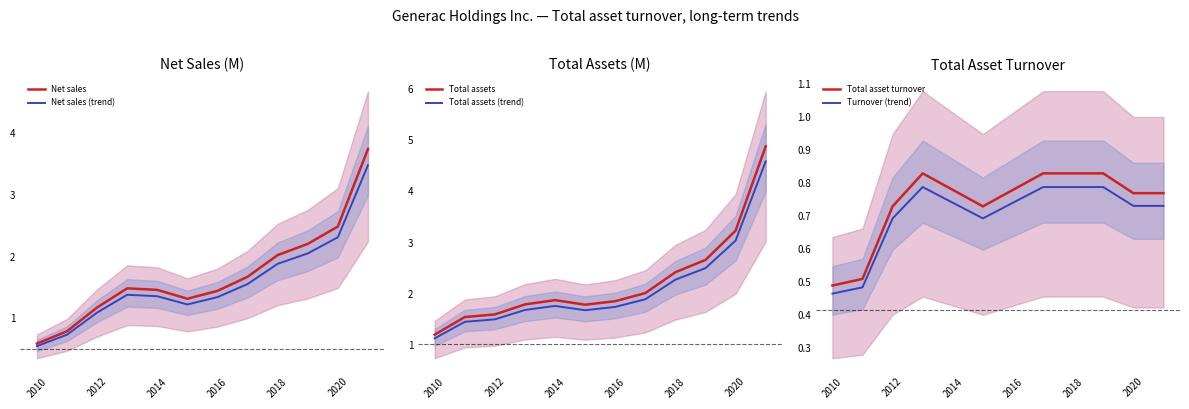

True or false: Net sales (trend) has a value of 1.6 at 7.

True